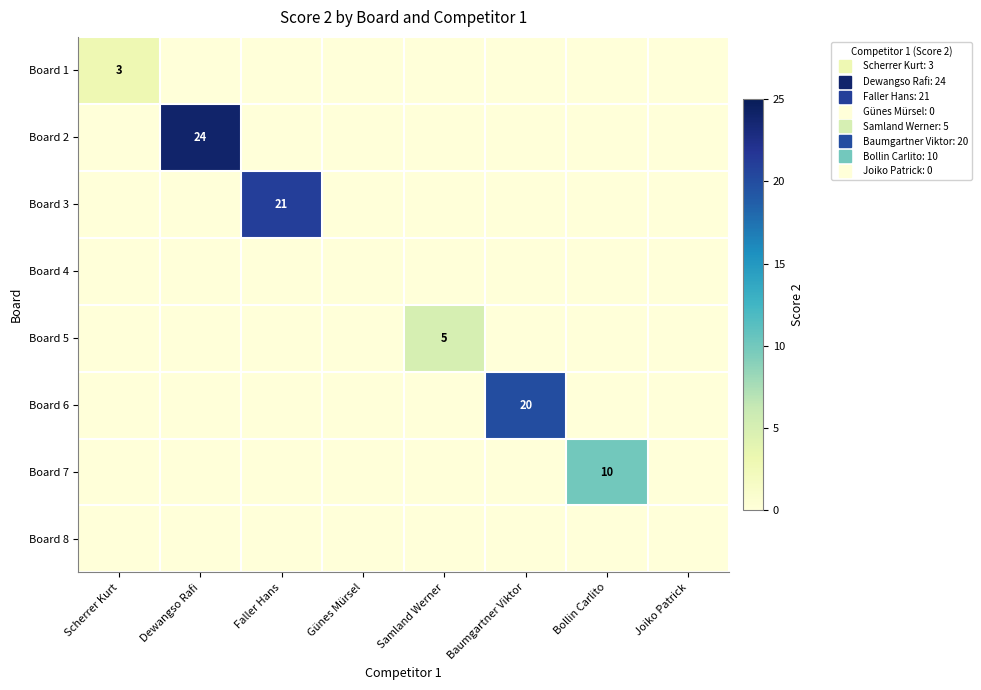

Which category has the highest value in the Board 7 series?

Bollin Carlito